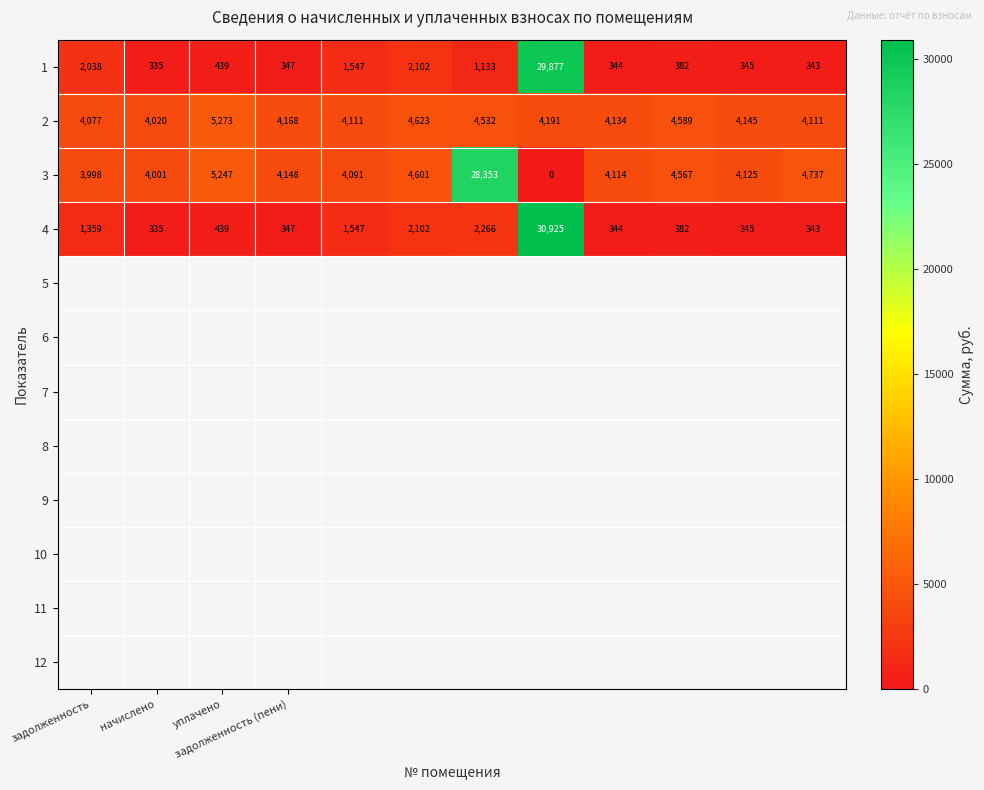

Which series has the largest total across all categories?

3